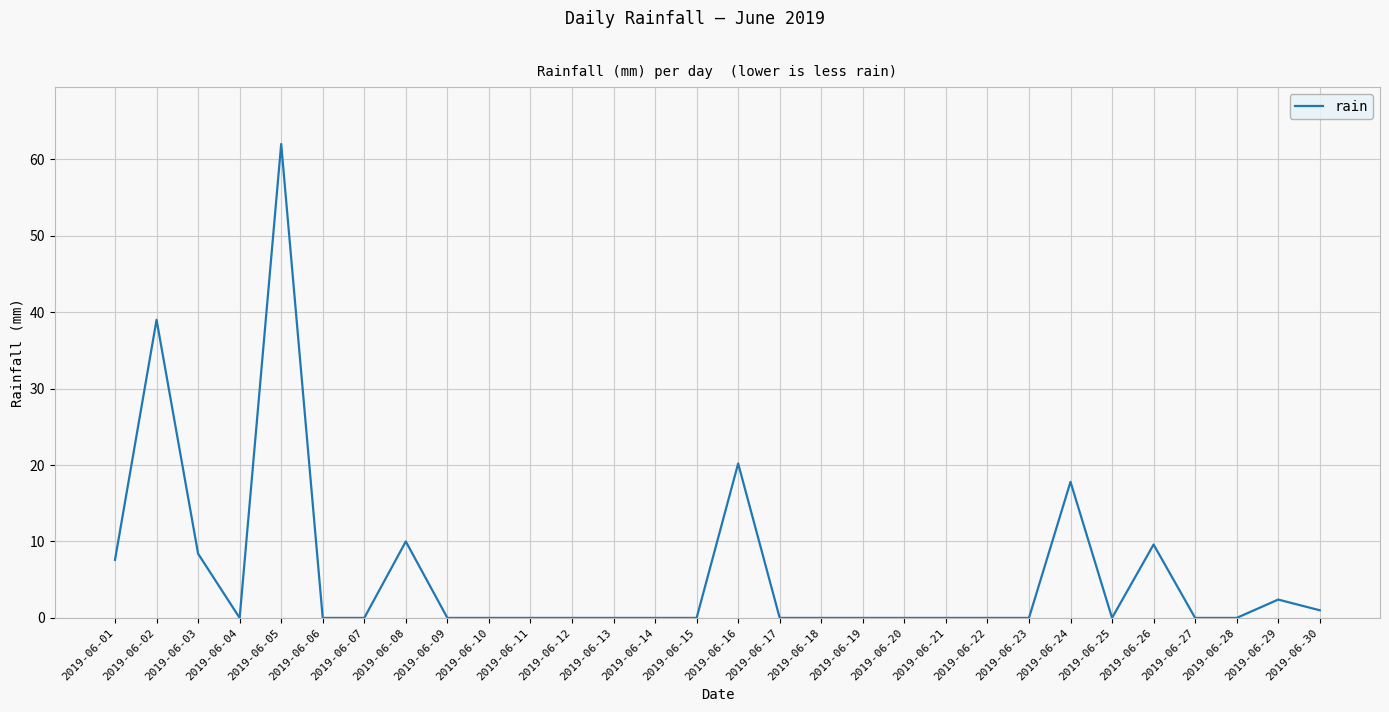

True or false: the data shows 0.0 at 2019-06-22.

True